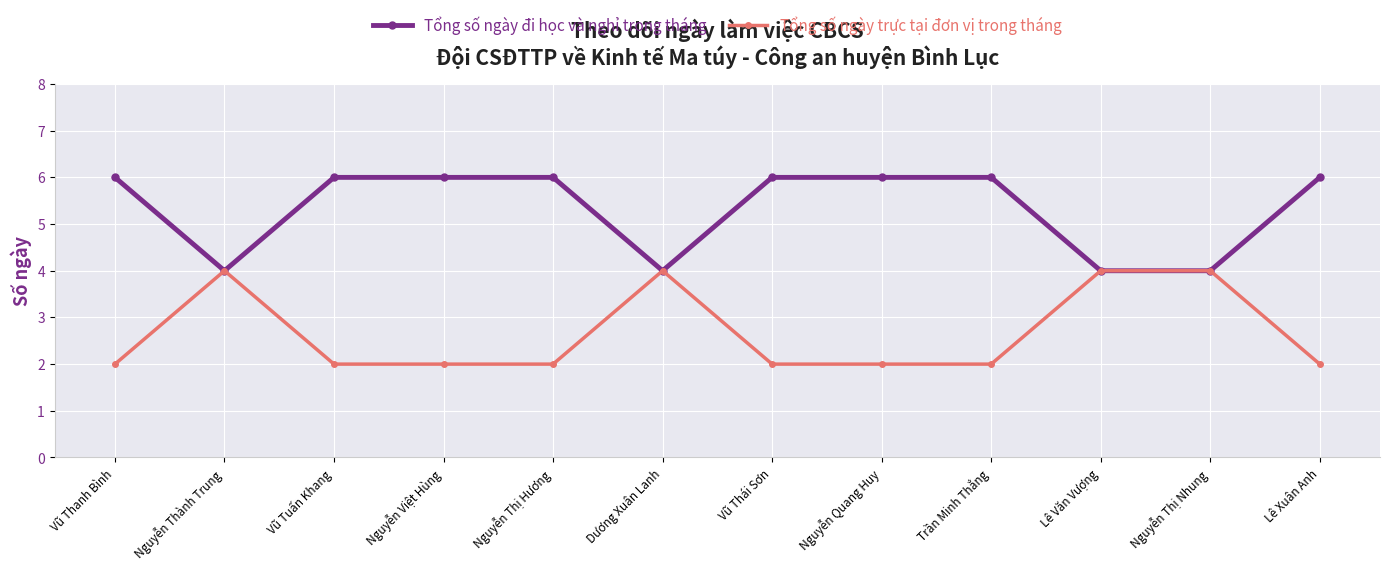

At Vũ Thái Sơn, list the series in order from smallest to largest.

Tổng số ngày trực tại đơn vị trong tháng, Tổng số ngày đi học và nghỉ trong tháng